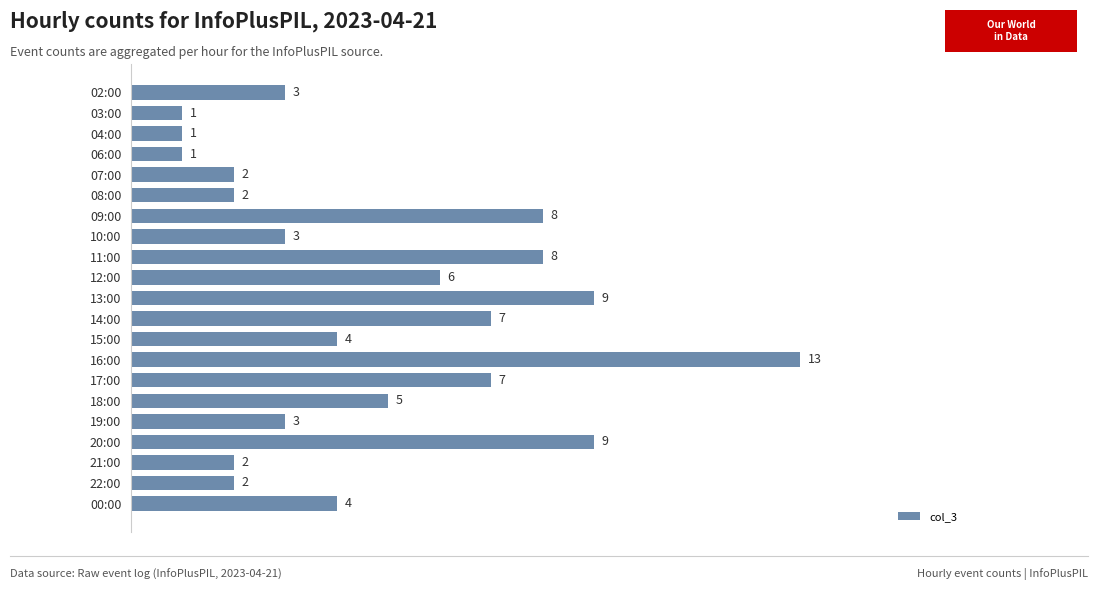

What is the sum of all values?

100